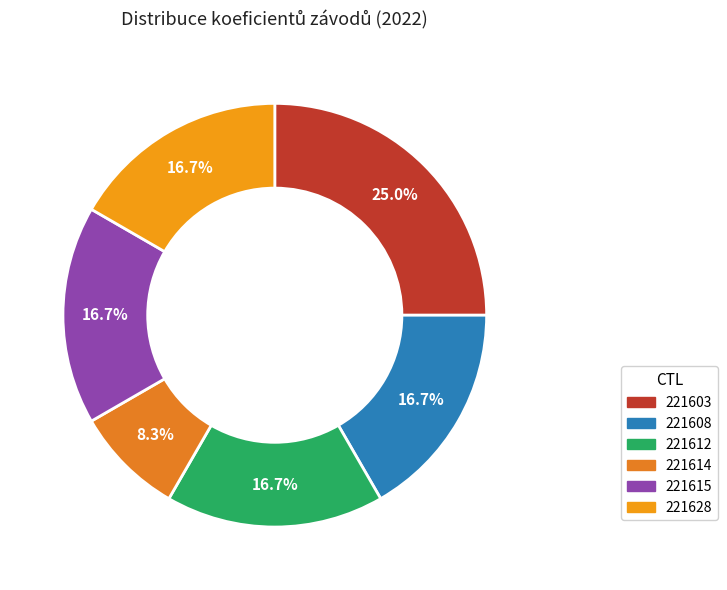

To the nearest percent, what is the difference between the largest and smallest slice percentages?

17%